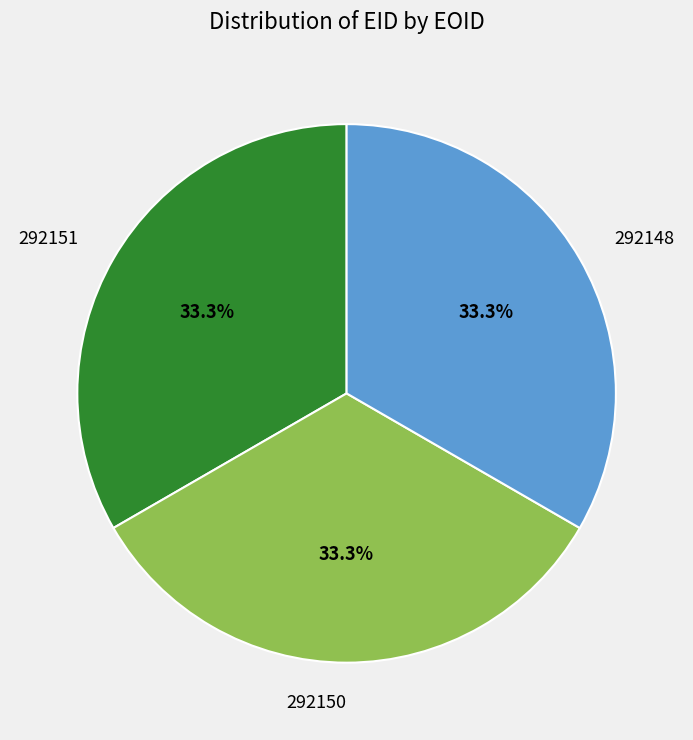

How much of the chart is everything except 292148?

66.7%